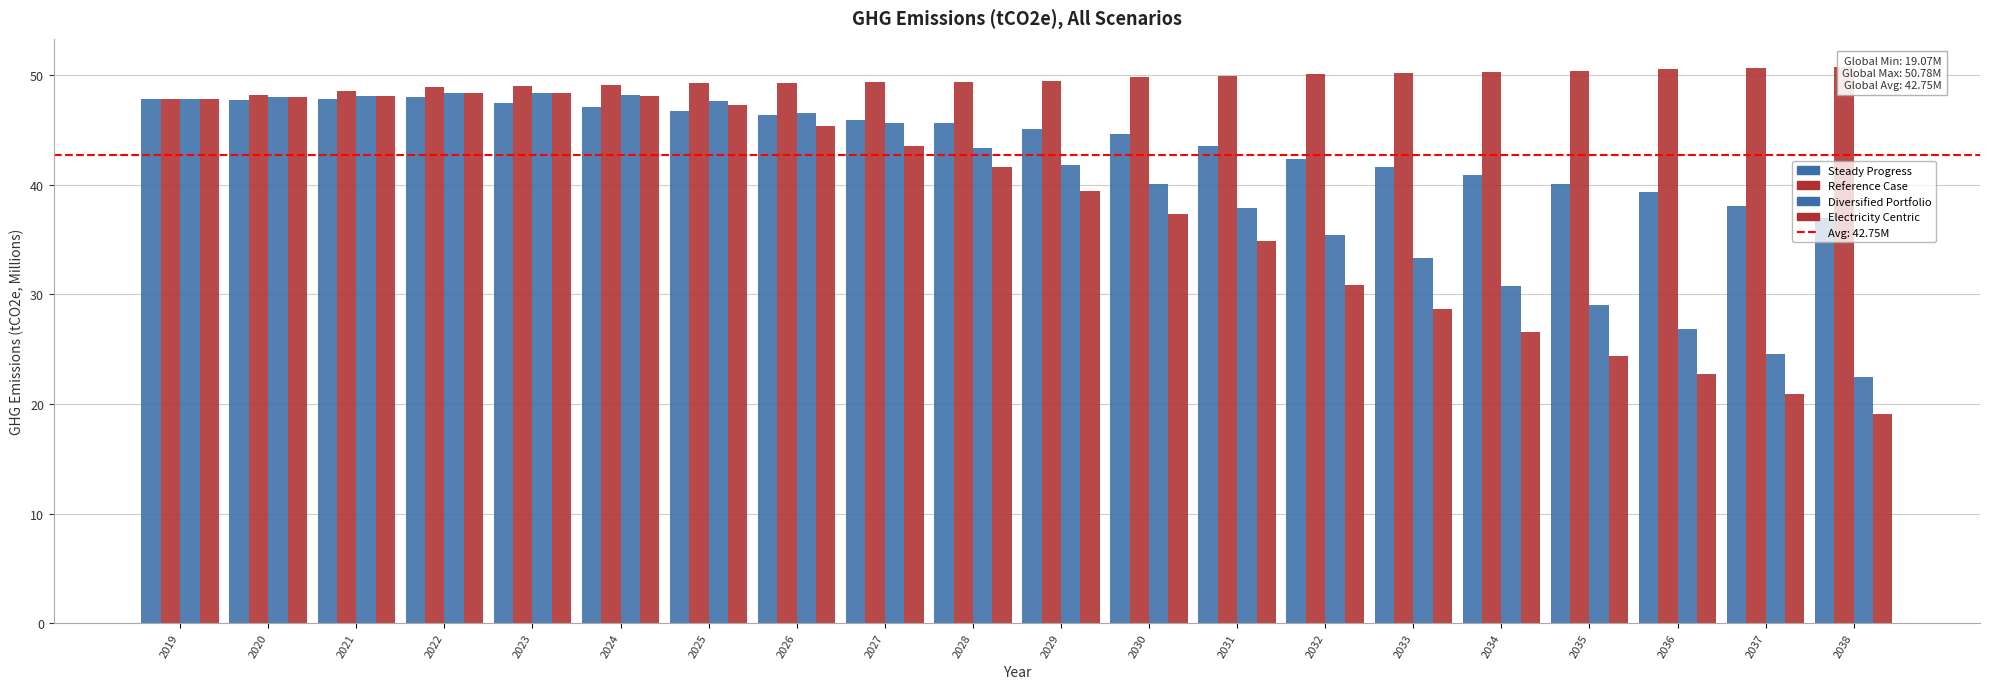

How many data points in Electricity Centric are less than 41?

10